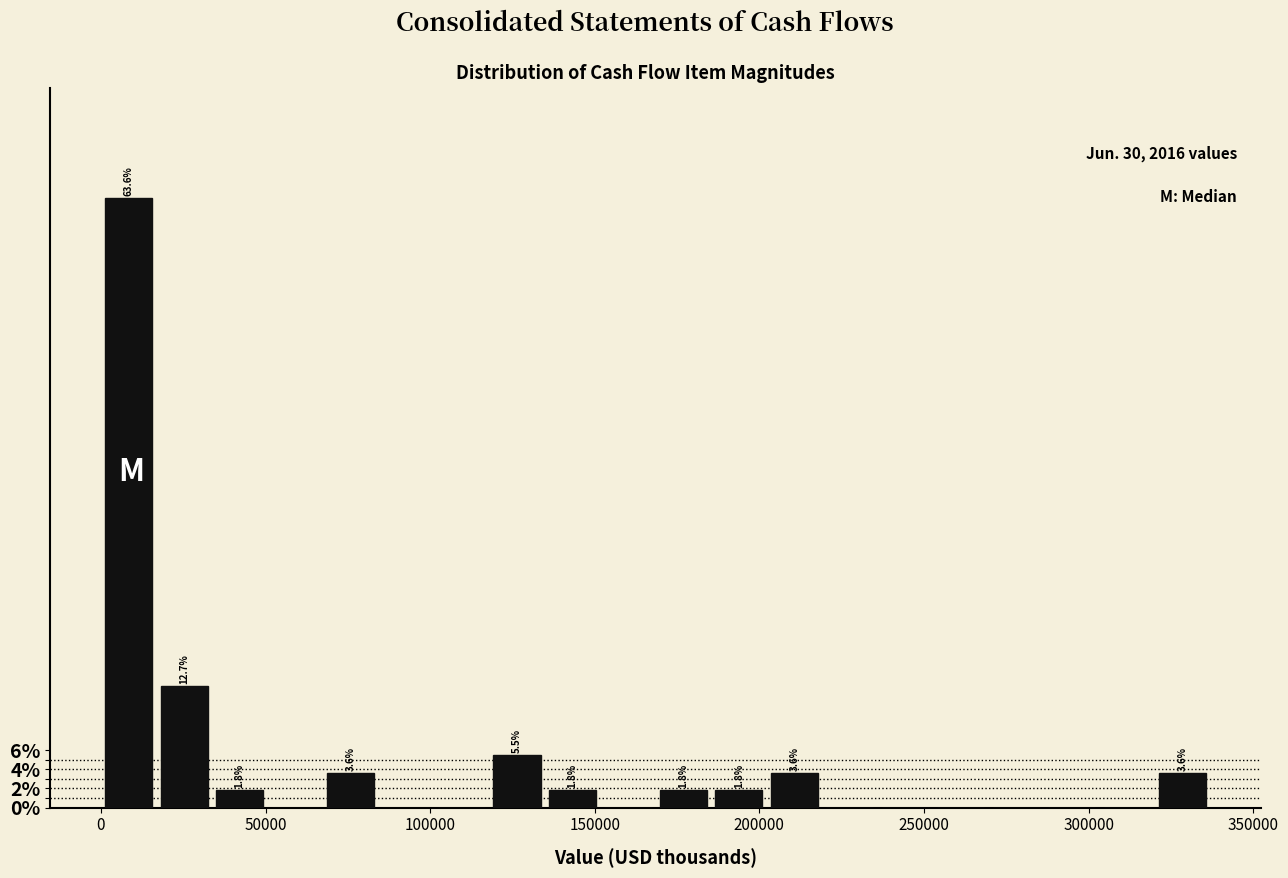

Read against the x-axis, roughly where is the centre of the tallest bar?

10000